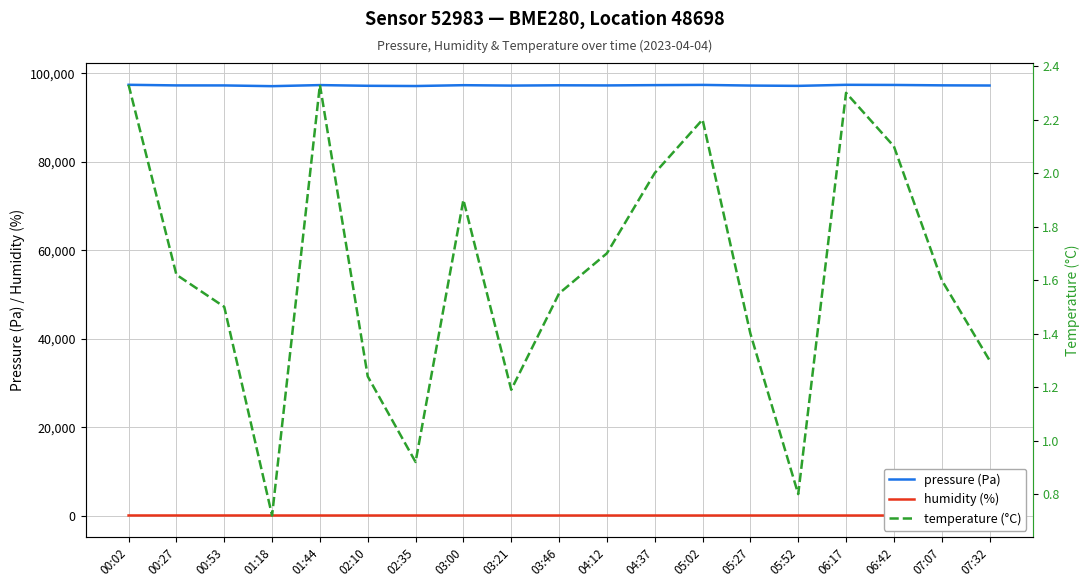

At how many categories does at least one series exceed 77357?

19